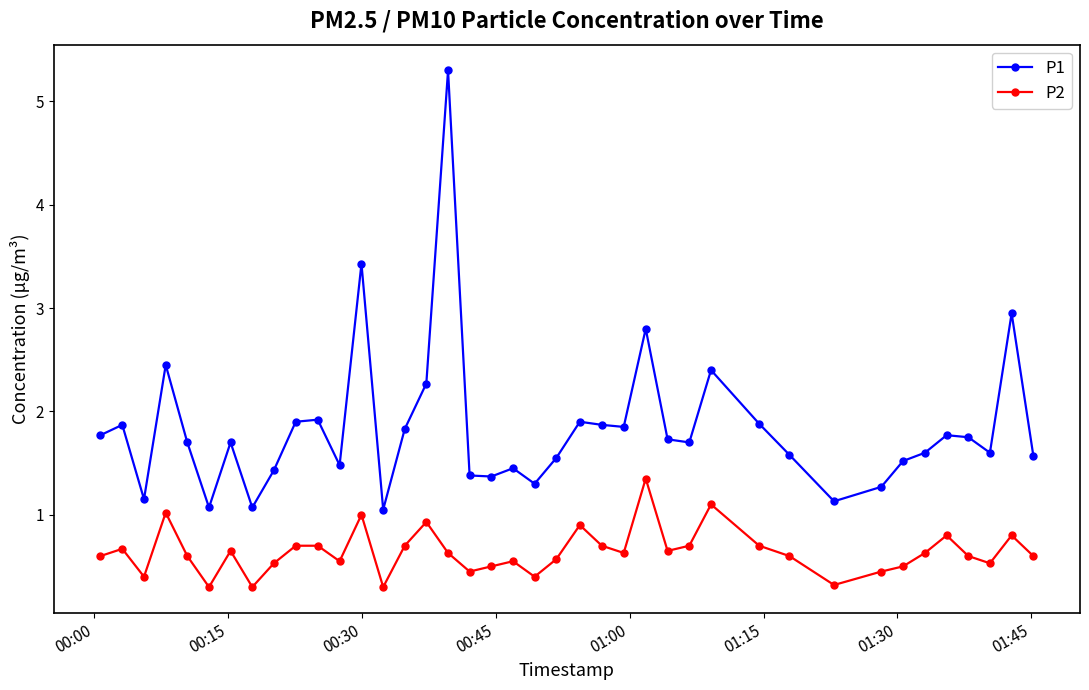

Rank the series by their average value, from highest to lowest.

P1, P2